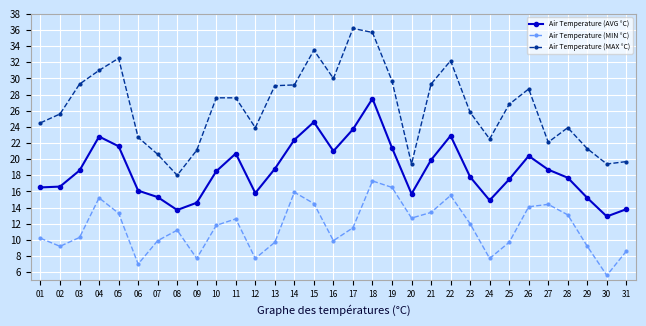

List the series in order of their overall mean, highest first.

Air Temperature (MAX °C), Air Temperature (AVG °C), Air Temperature (MIN °C)